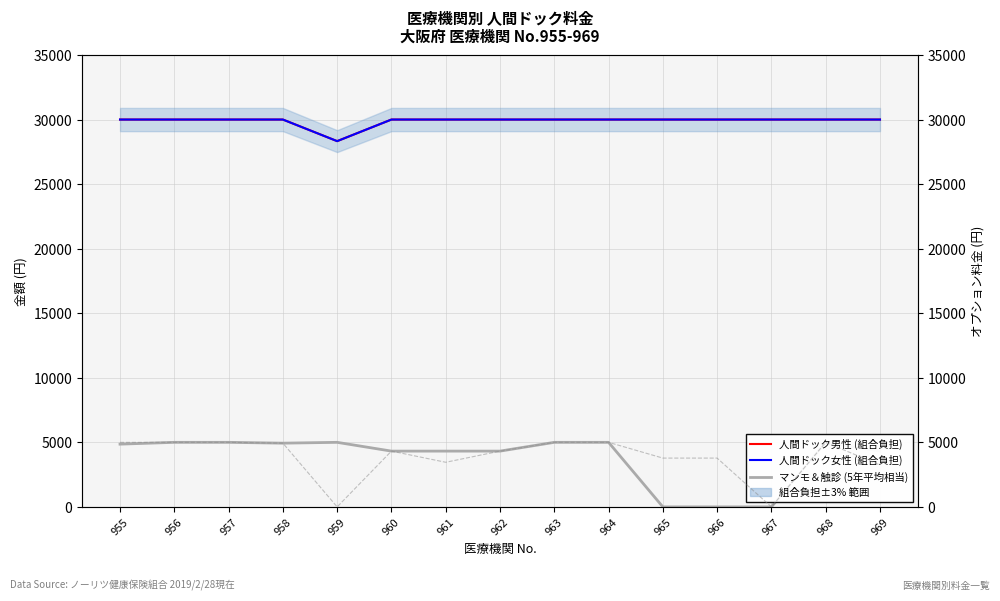

Reading left to right, list all the values displayed in this chart.

人間ドック男性 (組合負担): 955=30000	956=30000	957=30000	958=30000	959=28328	960=30000	961=30000	962=30000	963=30000	964=30000	965=30000	966=30000	967=30000	968=30000	969=30000
人間ドック女性 (組合負担): 955=30000	956=30000	957=30000	958=30000	959=28328	960=30000	961=30000	962=30000	963=30000	964=30000	965=30000	966=30000	967=30000	968=30000	969=30000
マンモ＆触診 (5年平均相当): 955=4860	956=5000	957=5000	958=4936	959=5000	960=4320	961=4320	962=4320	963=5000	964=5000	965=0	966=0	967=0	968=5000	969=4320